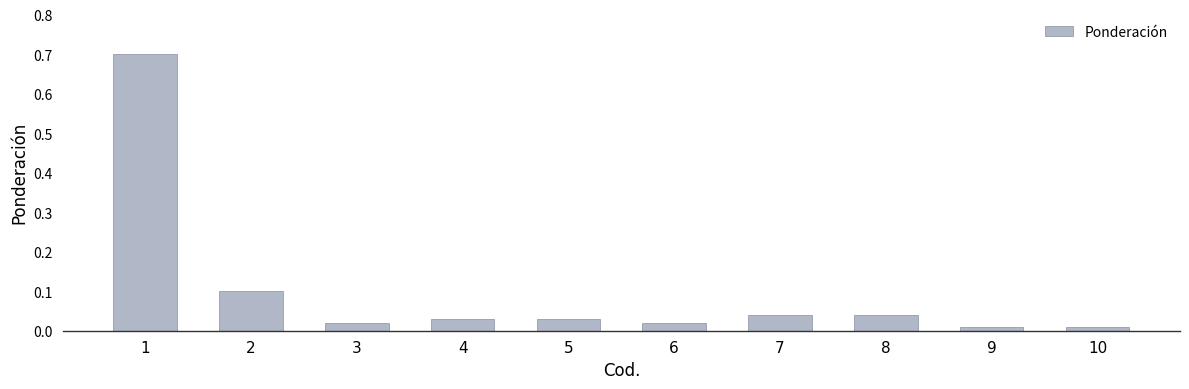

Are the bars grouped side by side (vs. stacked)?

No